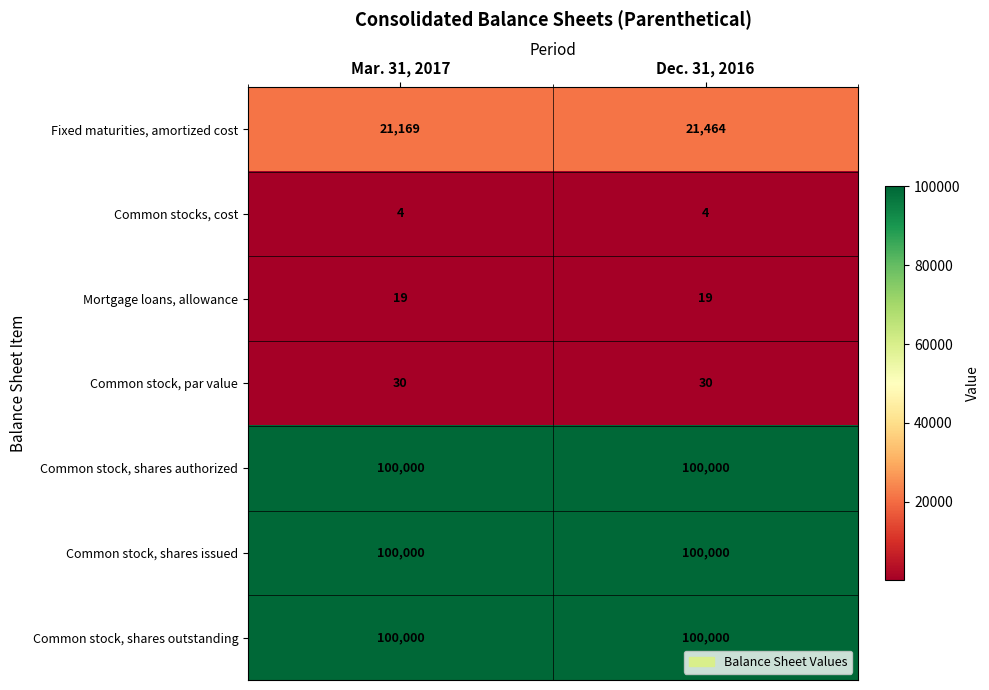

What is the greatest value displayed?

100000